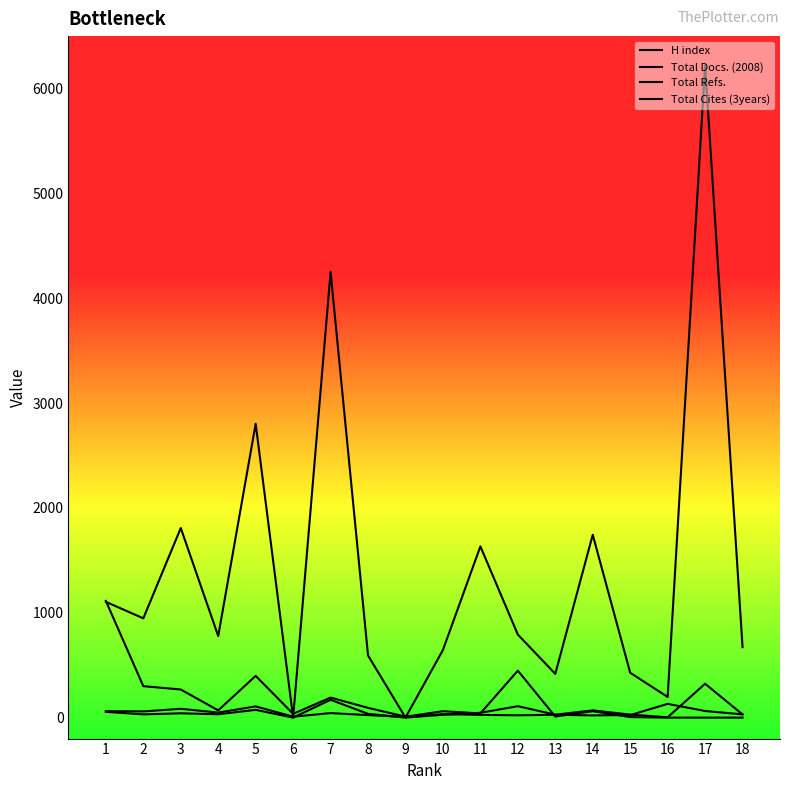

How many times do H index and Total Refs. cross each other?

4